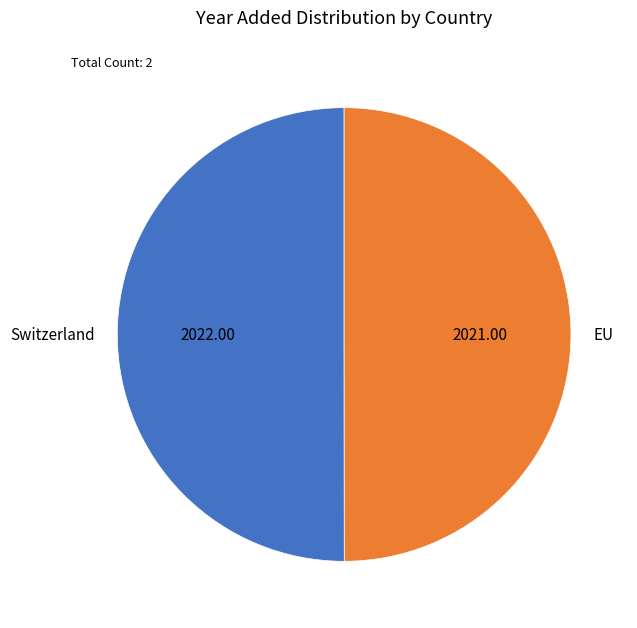

How many segments does this pie chart have?

2